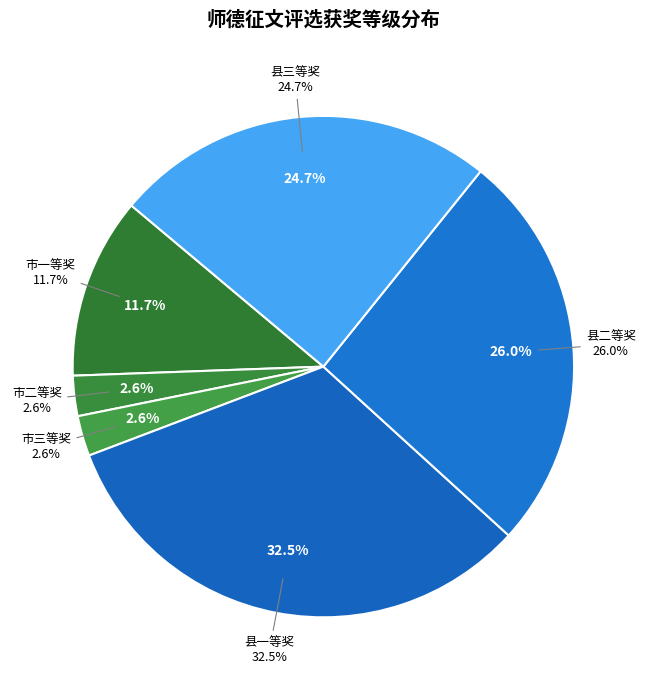

What is the smallest slice in the pie chart?

市二等奖